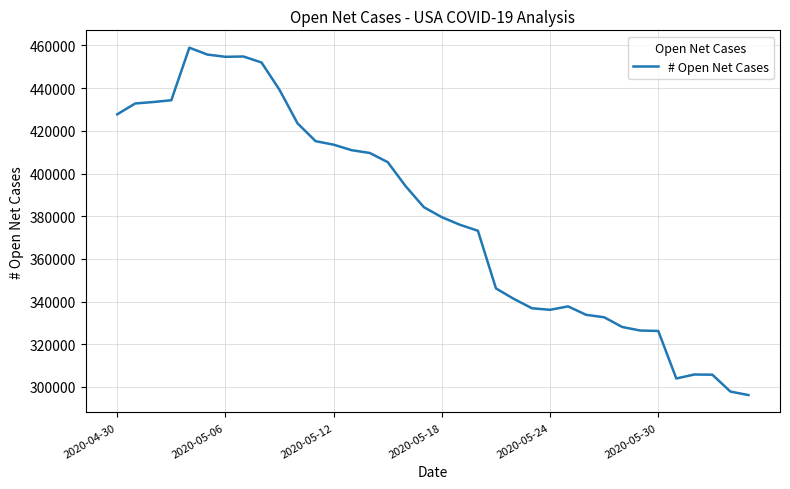

What is the sum of all values?

13683722